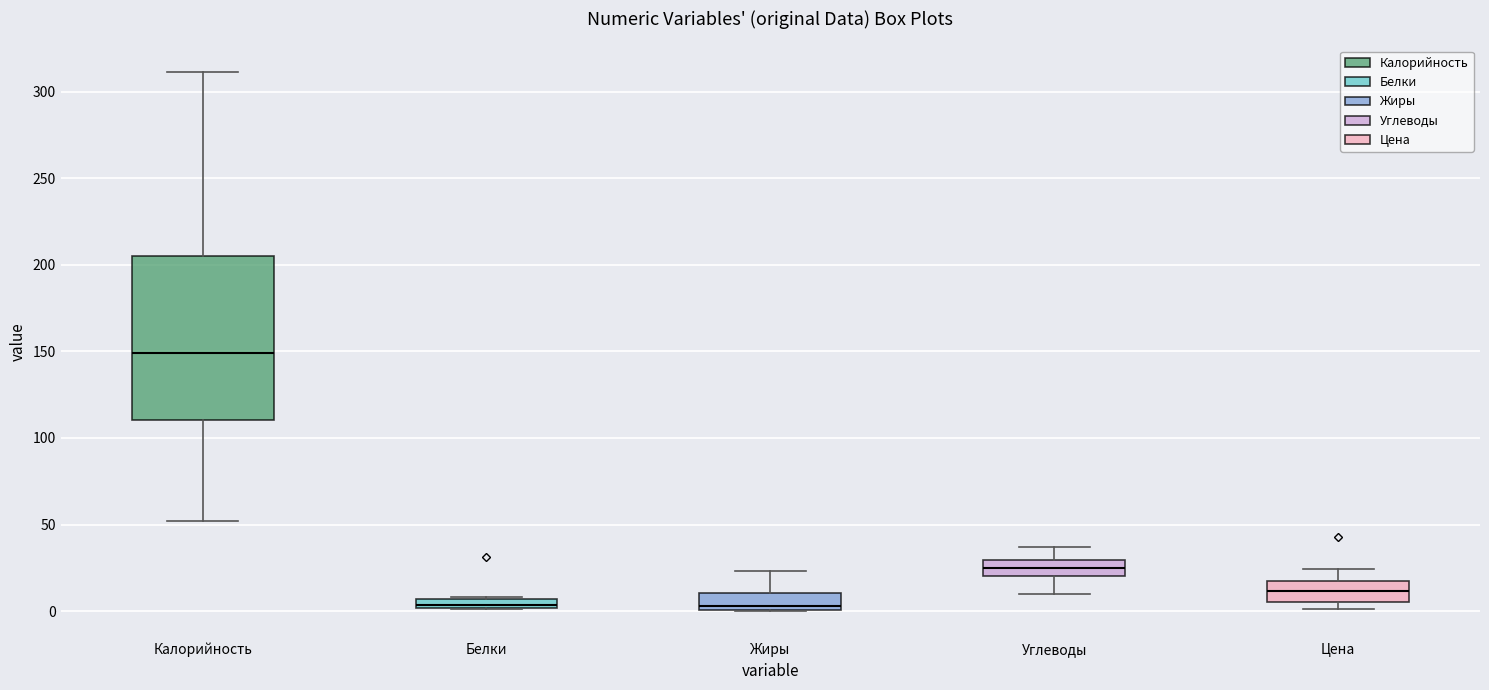

Comparing the boxes themselves (not the whiskers), which one is the tallest?

Калорийность